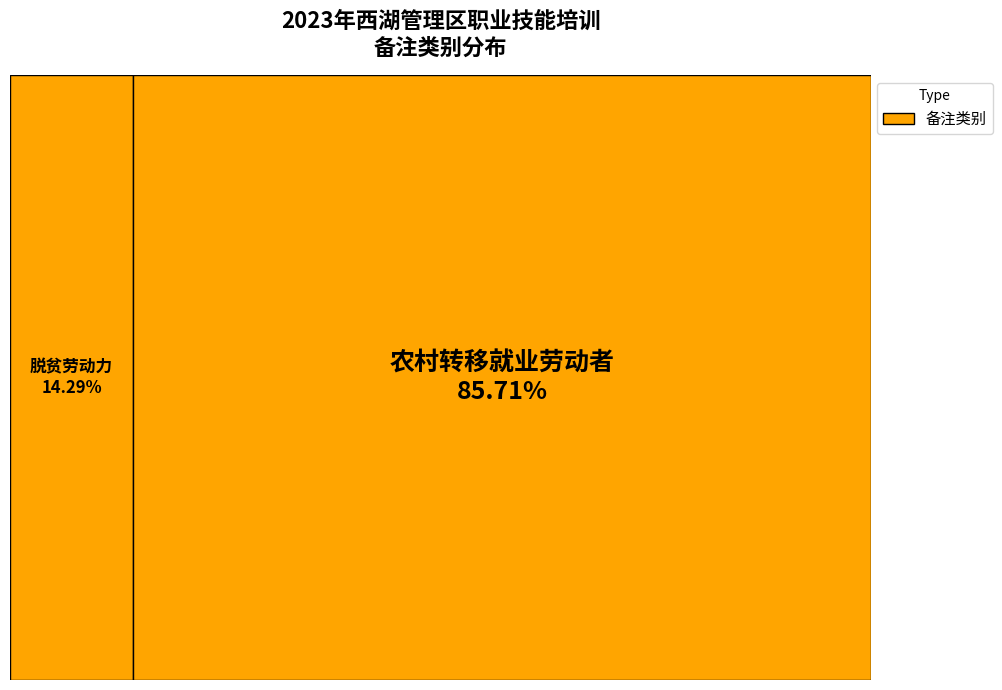

How many slices are in this pie chart?

2